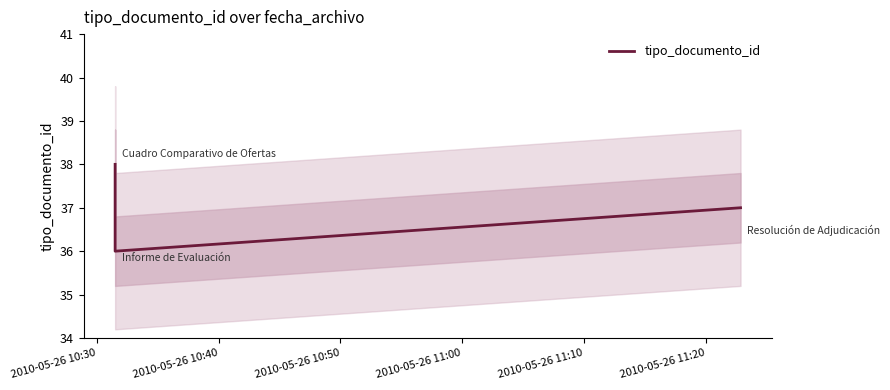

What is the greatest value displayed?

38